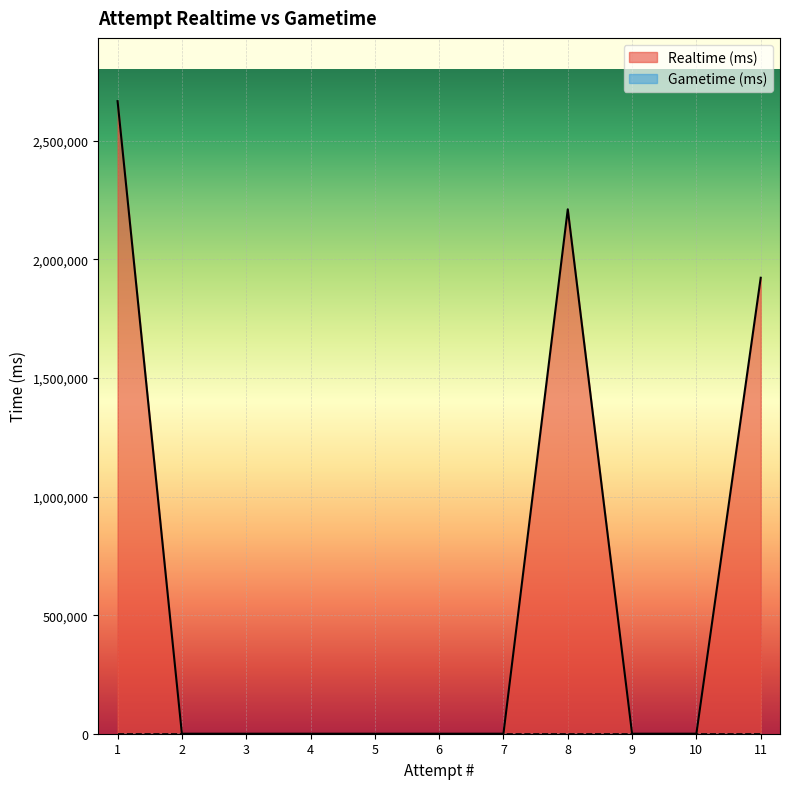

List the labels in order of value, largest first.

1, 8, 11, 2, 3, 4, 5, 6, 7, 9, 10